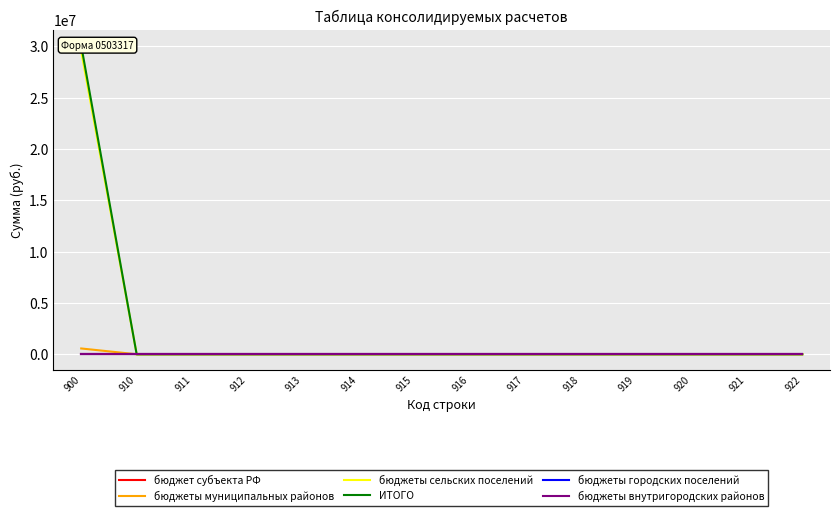

True or false: ИТОГО and бюджеты сельских поселений intersect in this chart.

False